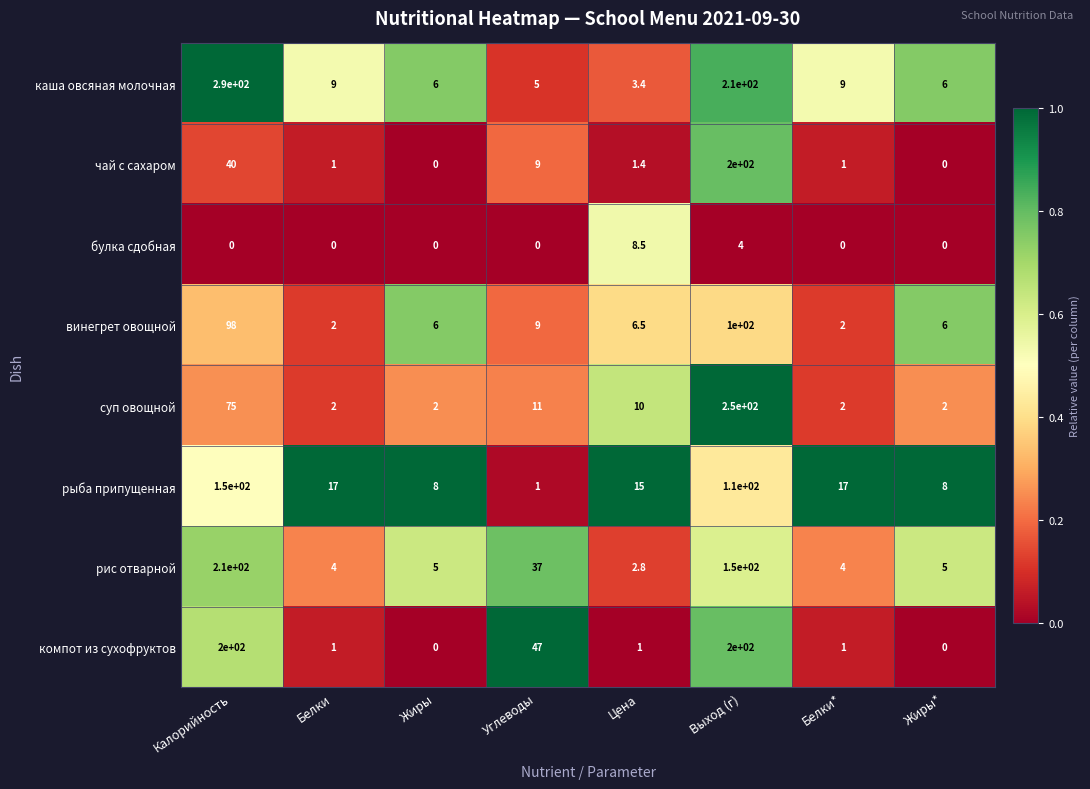

True or false: рыба припущенная has a value of 2.5 at Жиры.

False